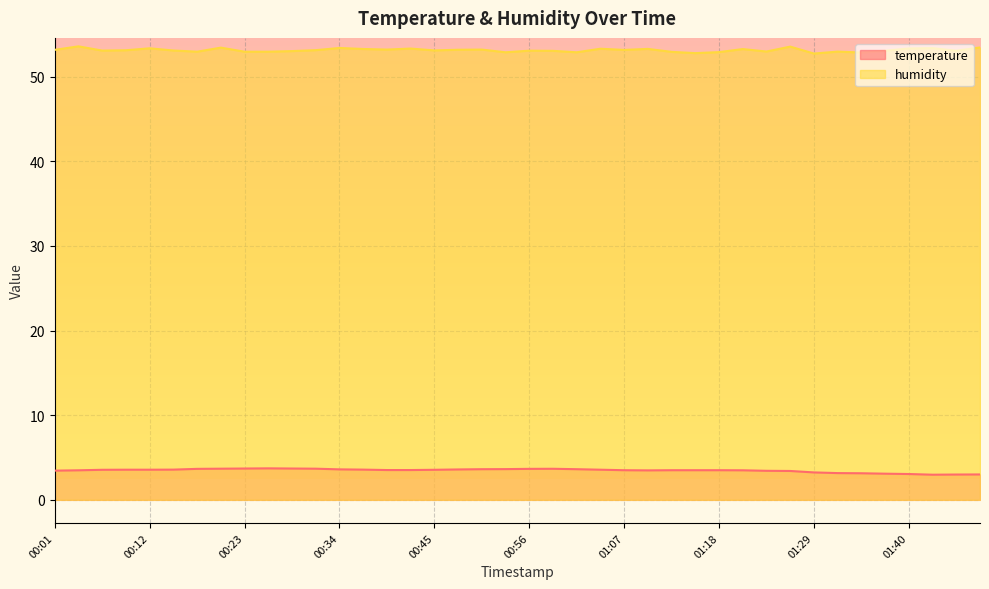

What position from the right is 00:59?

19